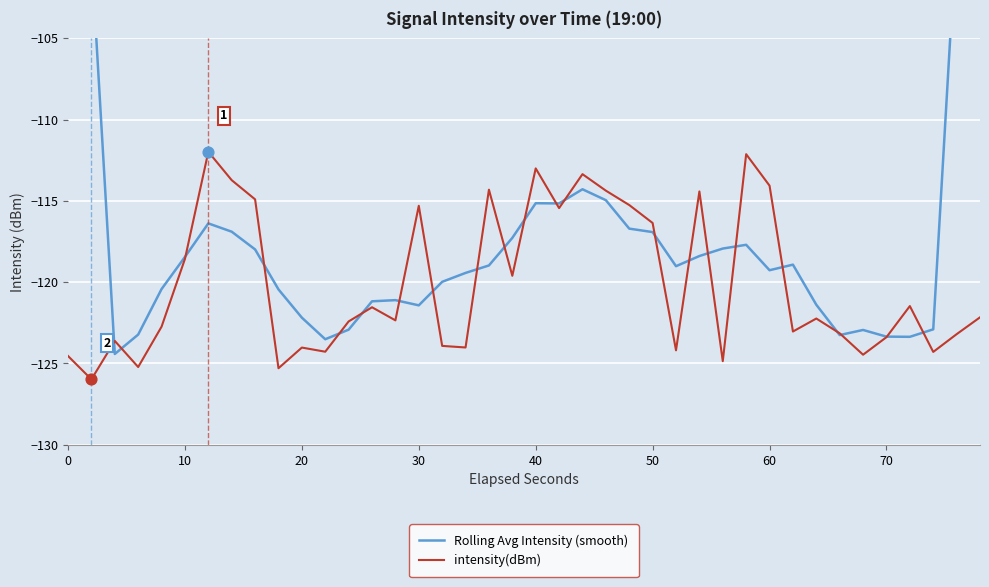

At how many categories does at least one series exceed -100?

4